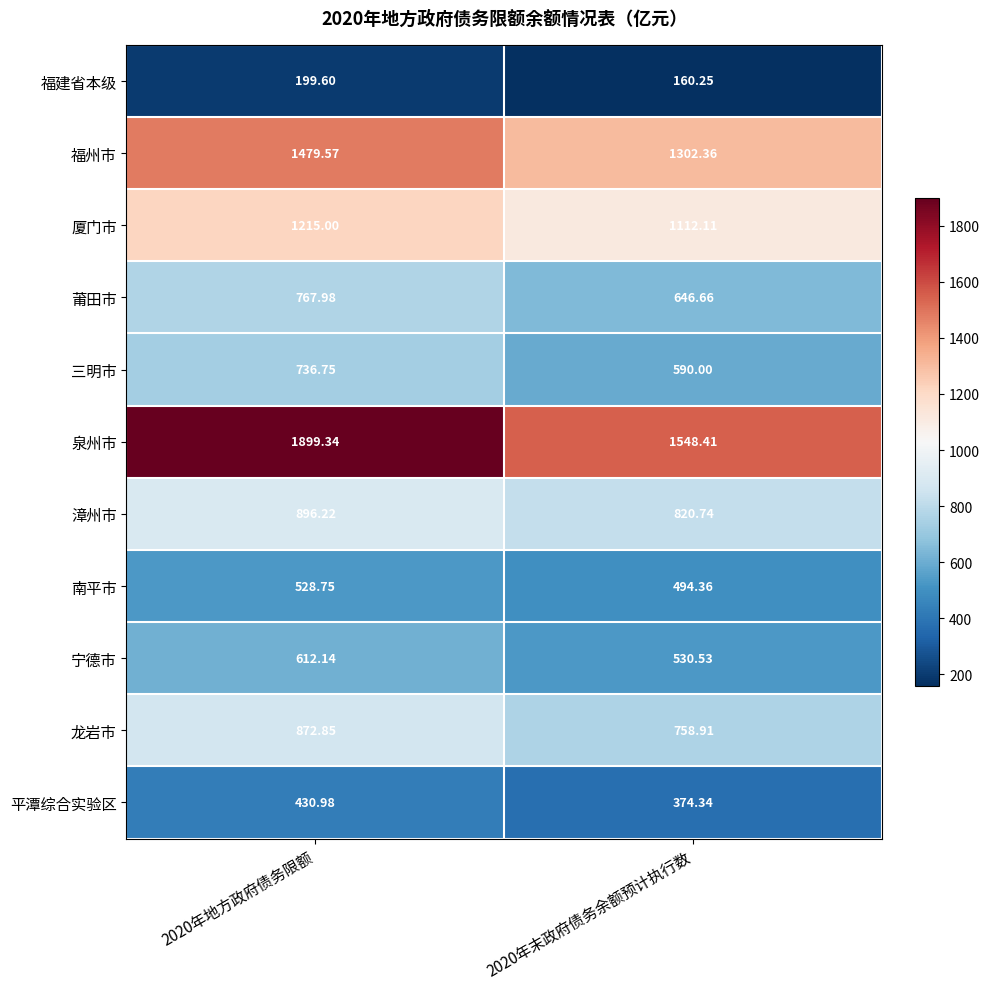

Which series changed the most between 2020年地方政府债务限额 and 2020年末政府债务余额预计执行数?

泉州市